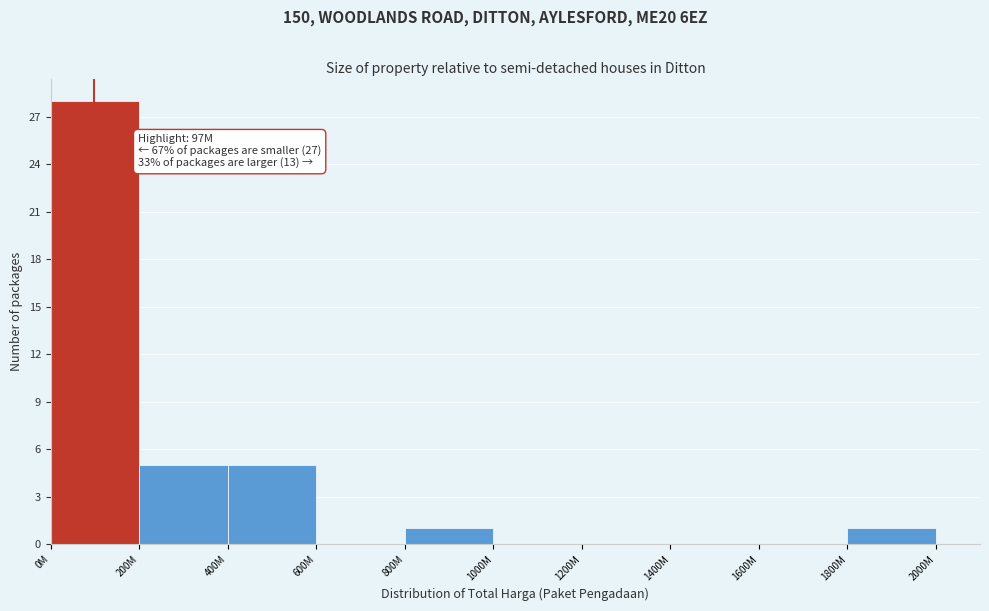

Reading left to right, what are all the values shown in this chart?

0M=28	200M=5	400M=5	600M=0	800M=1	1000M=0	1200M=0	1400M=0	1600M=0	1800M=1